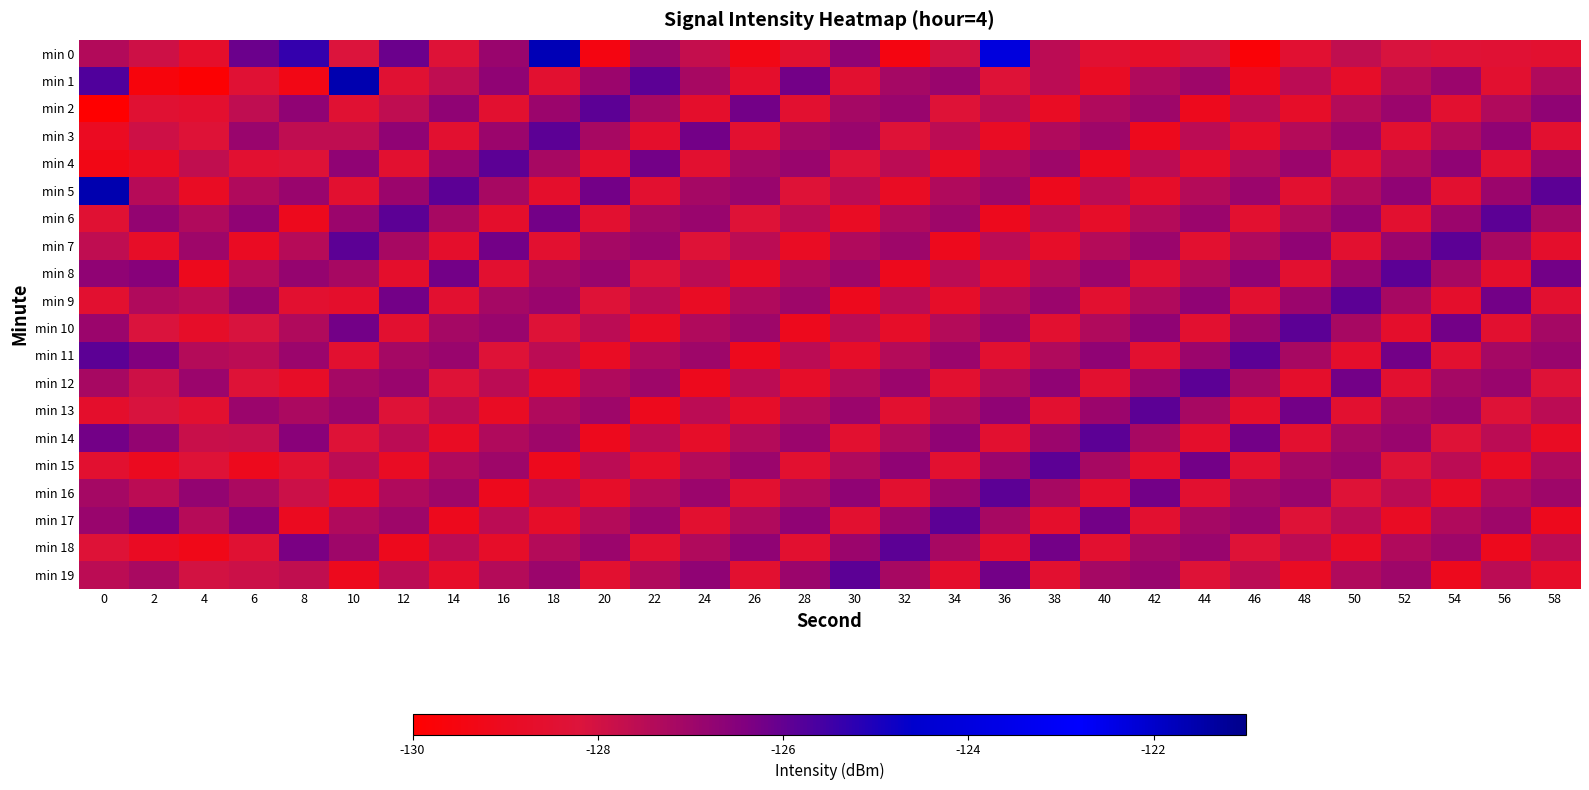

What is the total value across all series at 30?

-2552.1